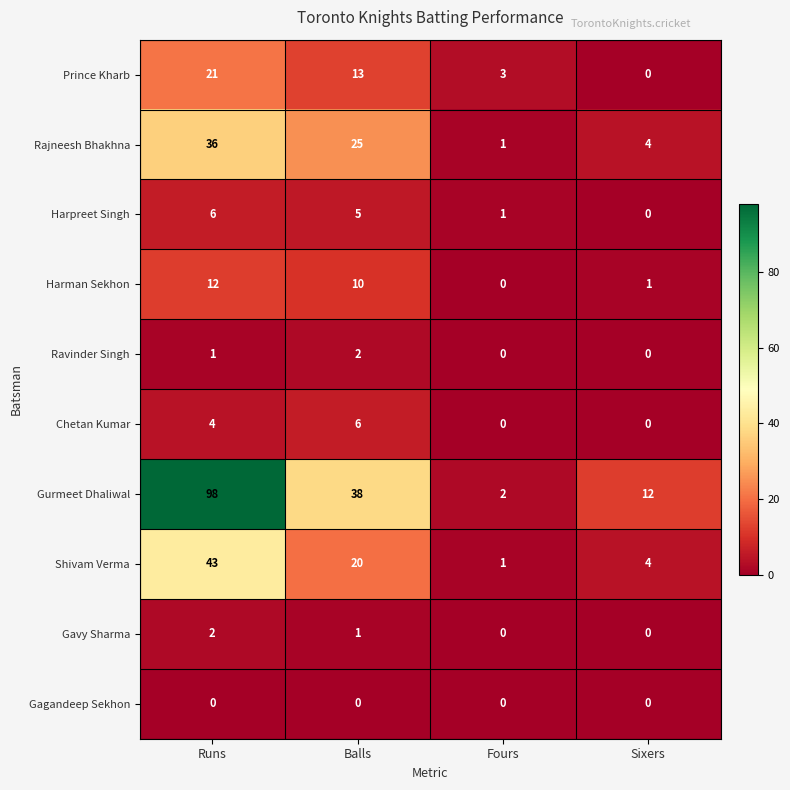

At which category does the chart reach its peak across all series?

Runs